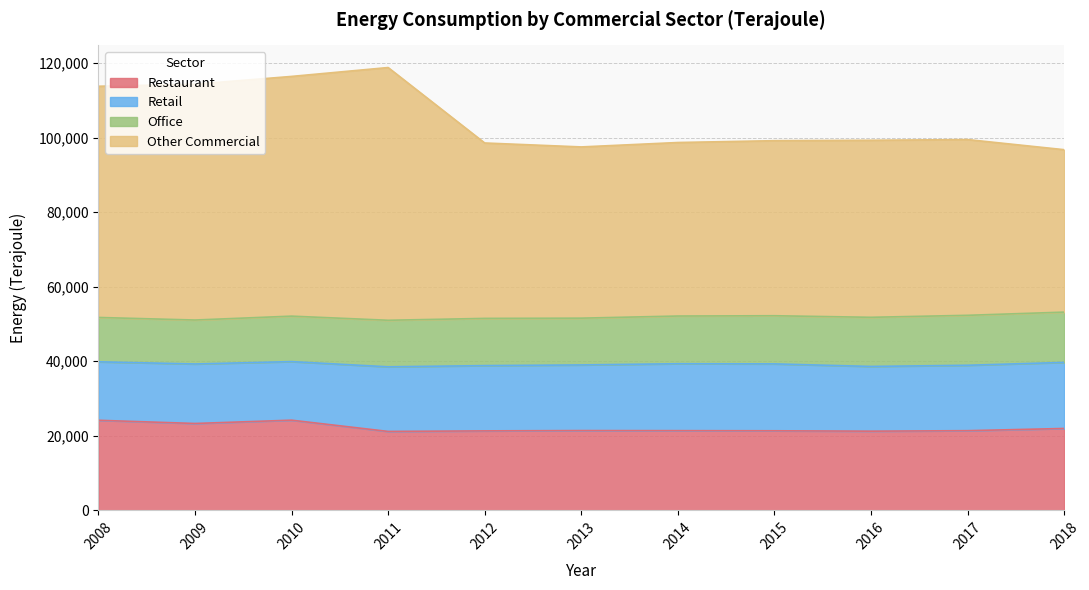

What is the maximum value for Restaurant?

24185